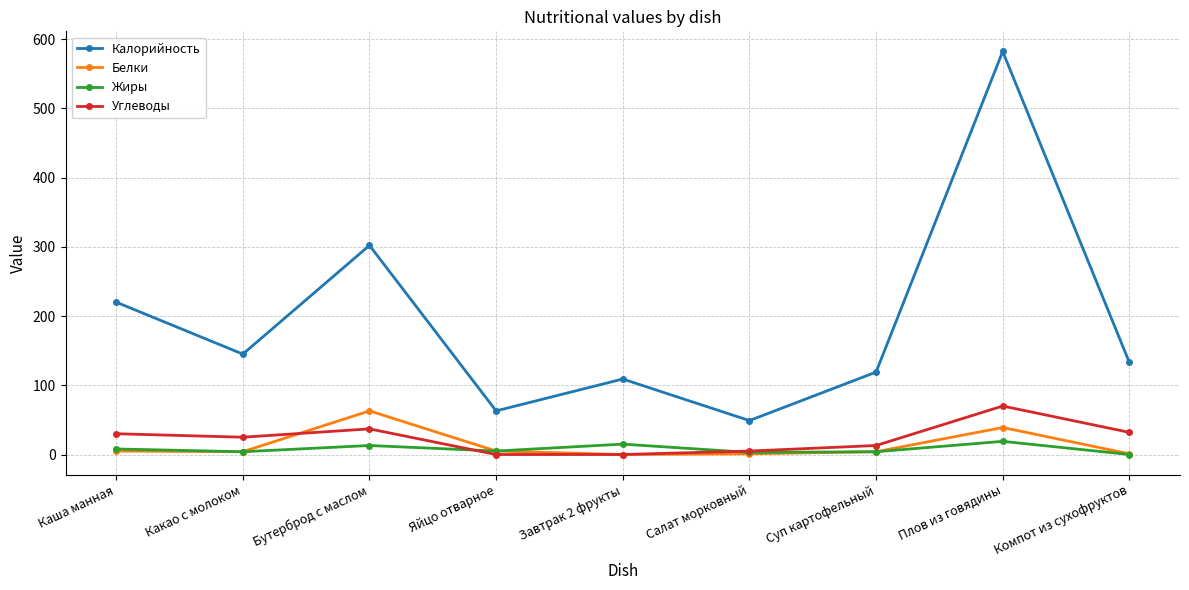

Does the chart display data point markers on the line(s)?

Yes